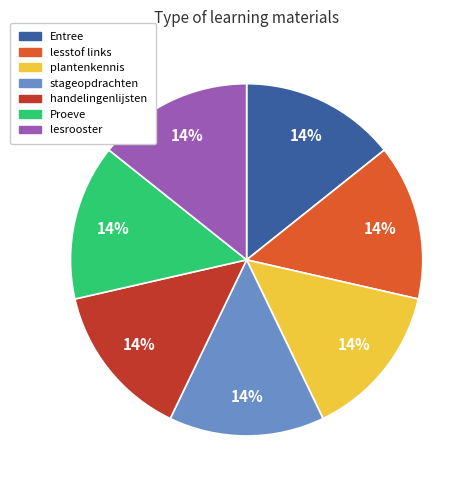

Combined, do lesrooster and lesstof links account for over 50%?

No